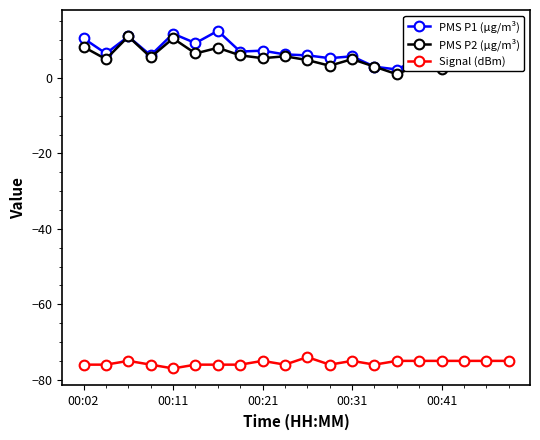

Reading right to left, list all the values displayed in this chart.

PMS P1 (µg/m³): 10.2	13.5	11.8	3.0	5.2	2.2	3.0	5.8	5.2	6.0	6.2	7.2	7.0	12.5	9.2	11.8	6.0	11.0	6.5	10.5
PMS P2 (µg/m³): 8.0	11.0	10.5	2.5	3.5	1.0	3.0	5.0	3.2	4.8	5.8	5.2	6.0	8.0	6.5	10.5	5.5	11.0	5.0	8.2
Signal (dBm): -75.0	-75.0	-75.0	-75.0	-75.0	-75.0	-76.0	-75.0	-76.0	-74.0	-76.0	-75.0	-76.0	-76.0	-76.0	-77.0	-76.0	-75.0	-76.0	-76.0